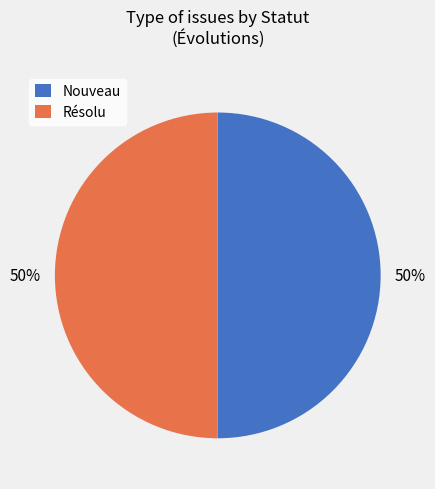

To the nearest percent, what is the combined percentage of Résolu and Nouveau?

100%